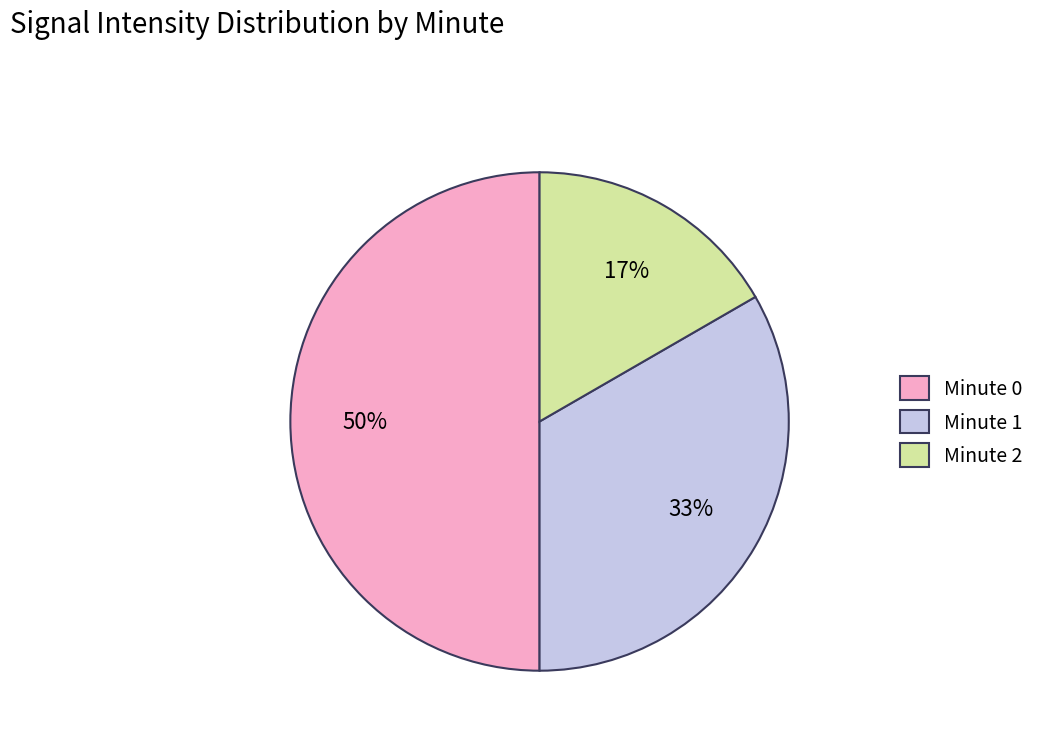

True or false: Minute 2 accounts for 17% of the total.

True